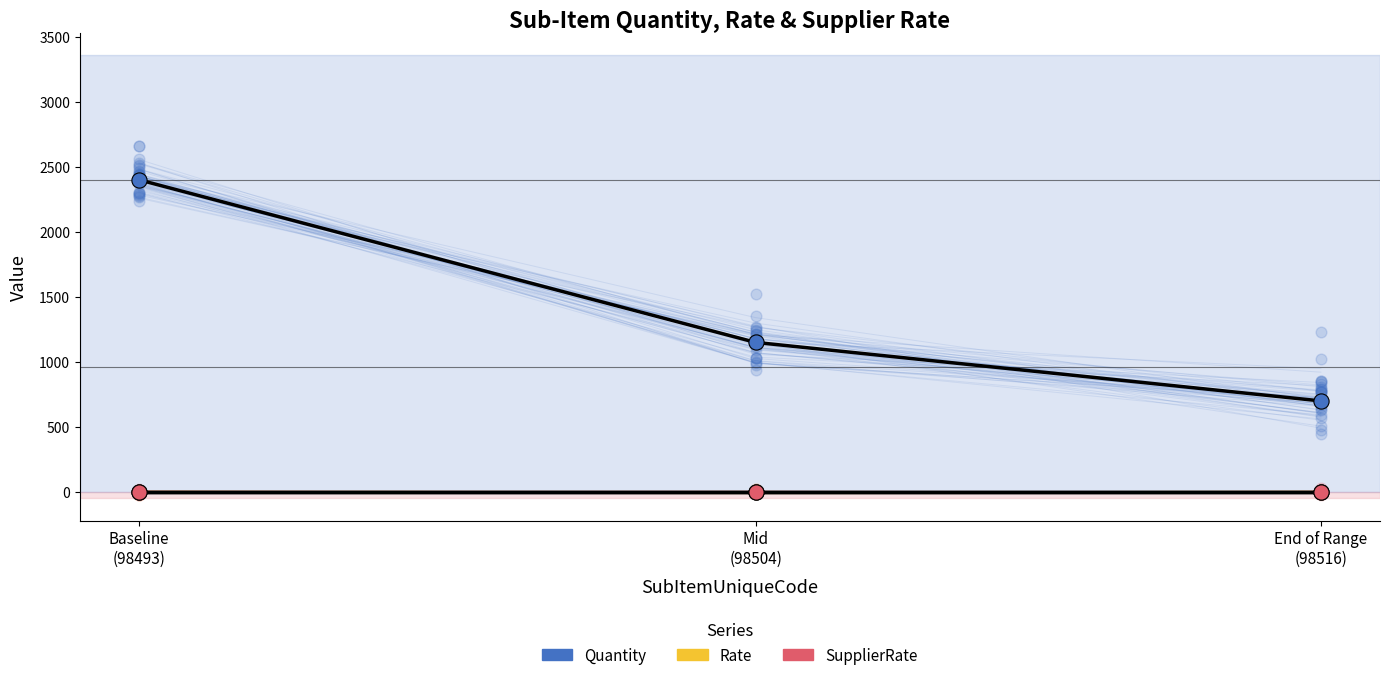

Which series has the largest total across all categories?

Quantity